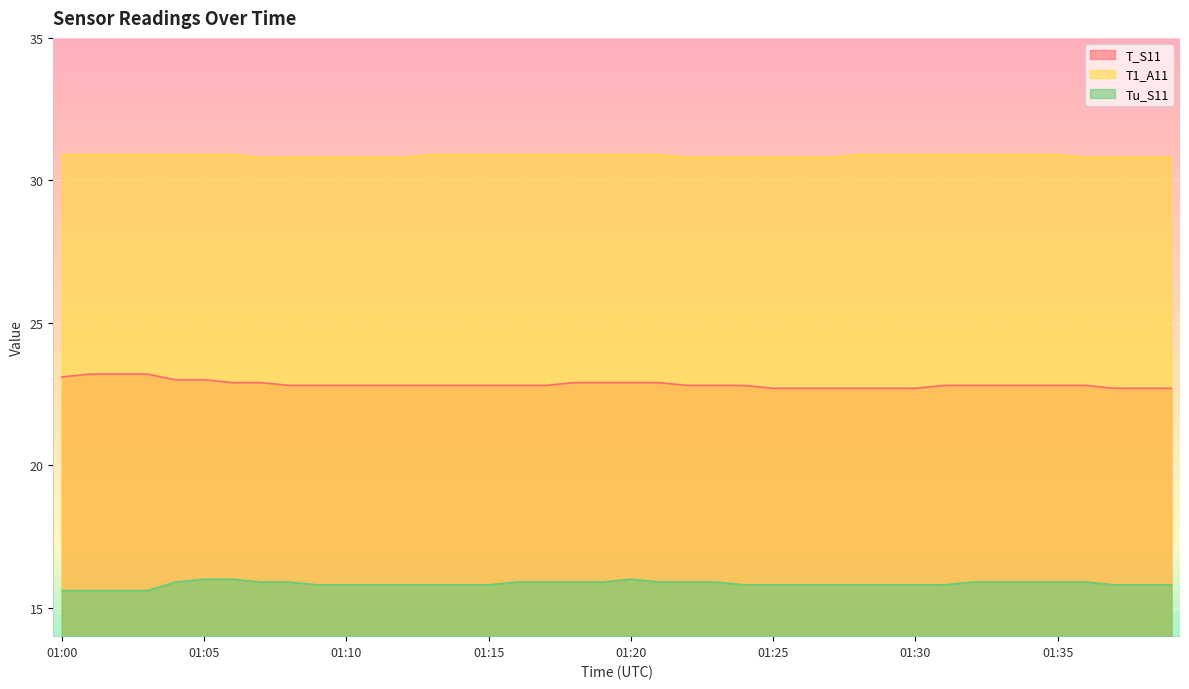

At how many categories does at least one series exceed 25?

40